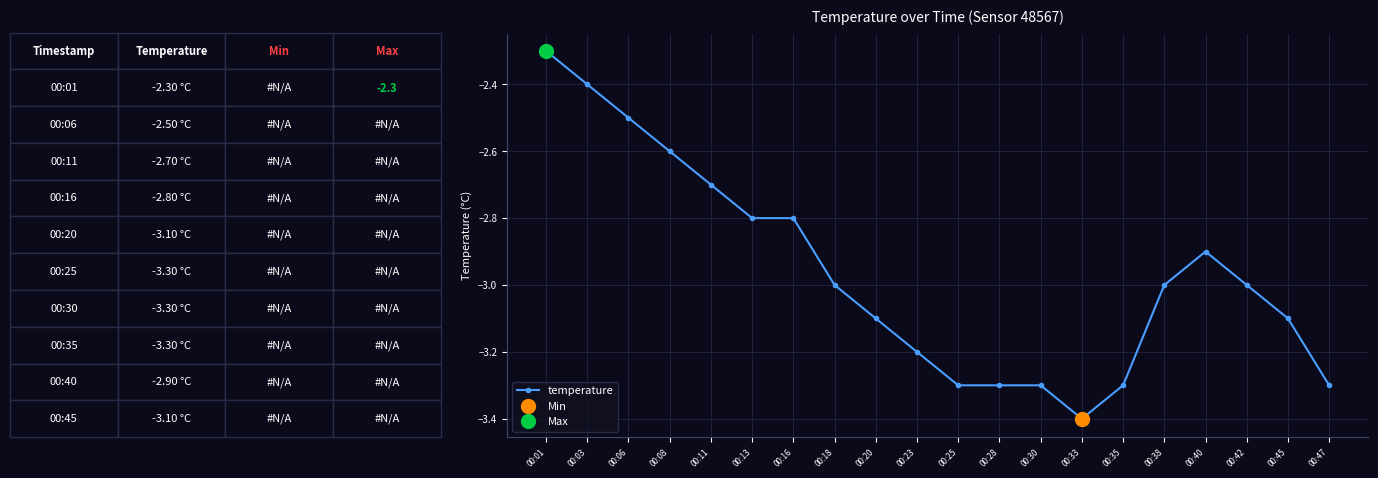

What is the minimum value for temperature?

-3.4